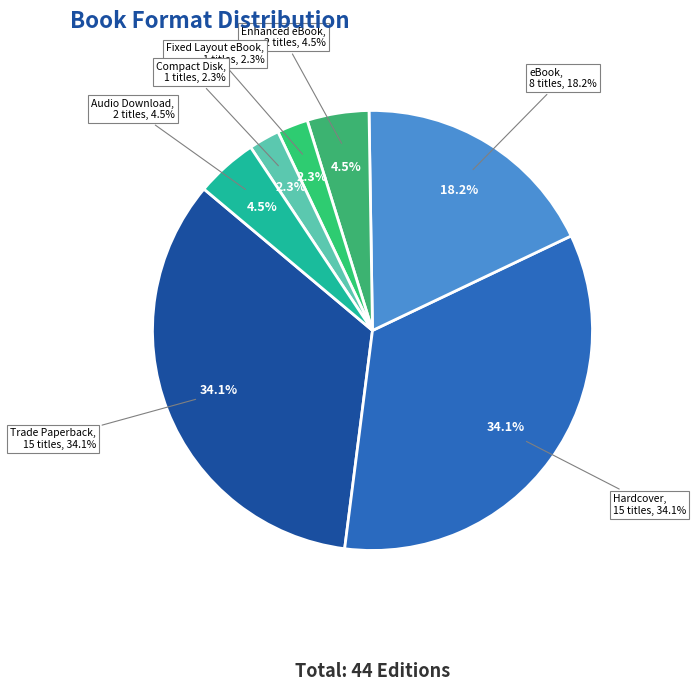

To the nearest percent, what is the combined percentage of Trade Paperback and Audio Download?

39%